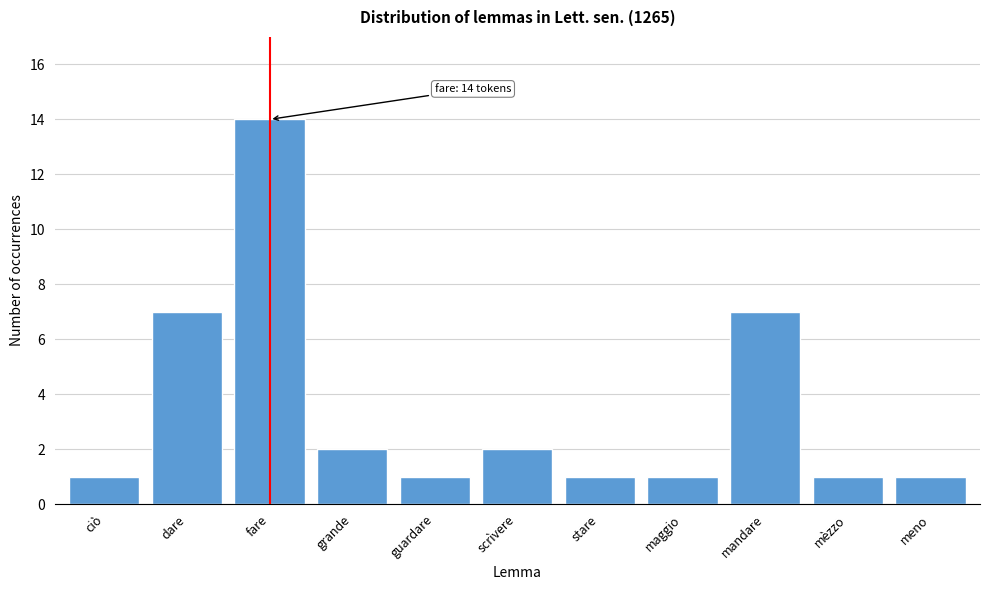

Reading left to right, transcribe all the data shown in this chart.

ciò=1	dare=7	fare=14	grande=2	guardare=1	scrìvere=2	stare=1	maggio=1	mandare=7	mèzzo=1	meno=1